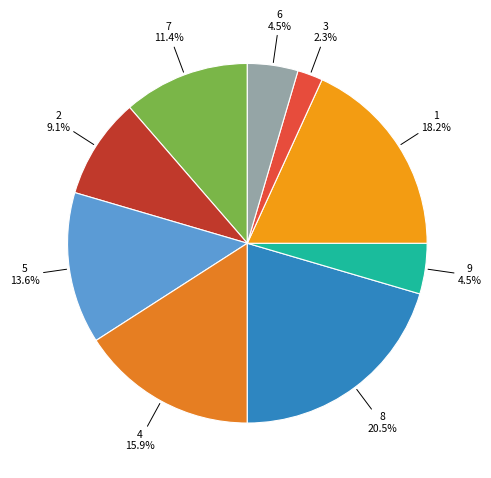

What is the largest slice in the pie chart?

8